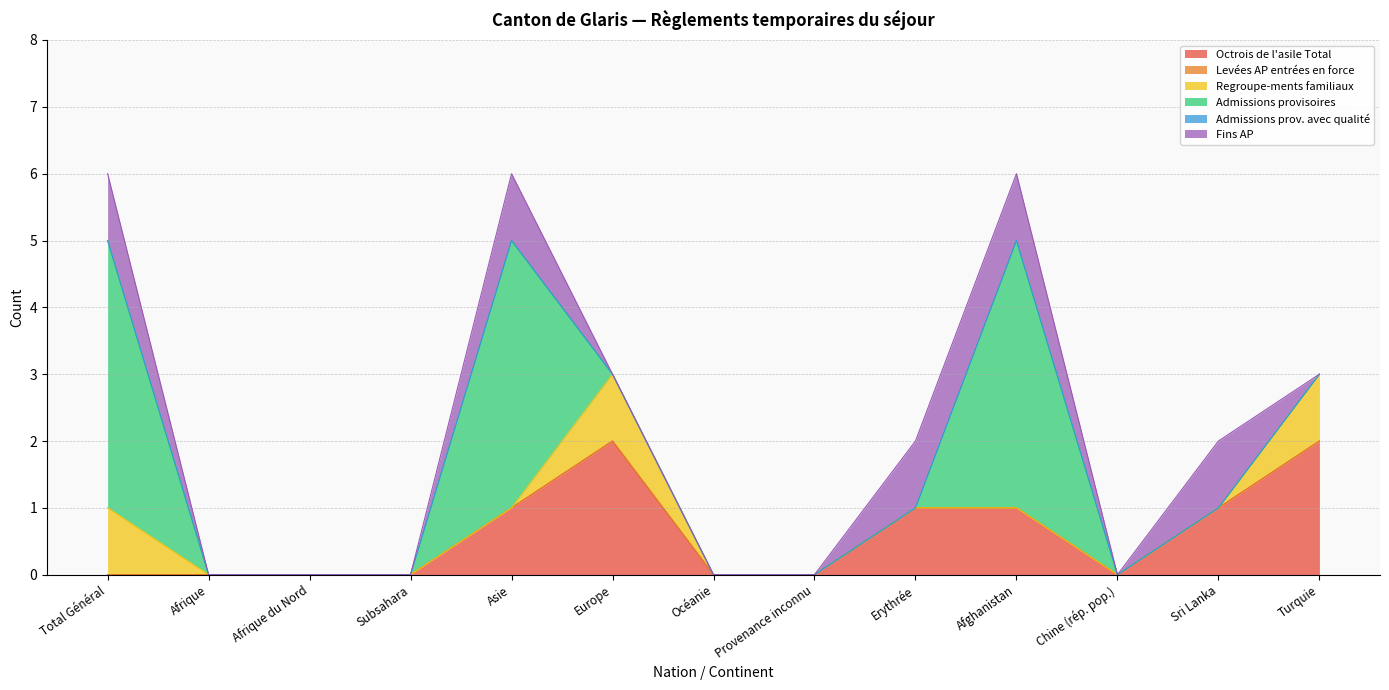

What is the label of the 13th point from the left?

Turquie